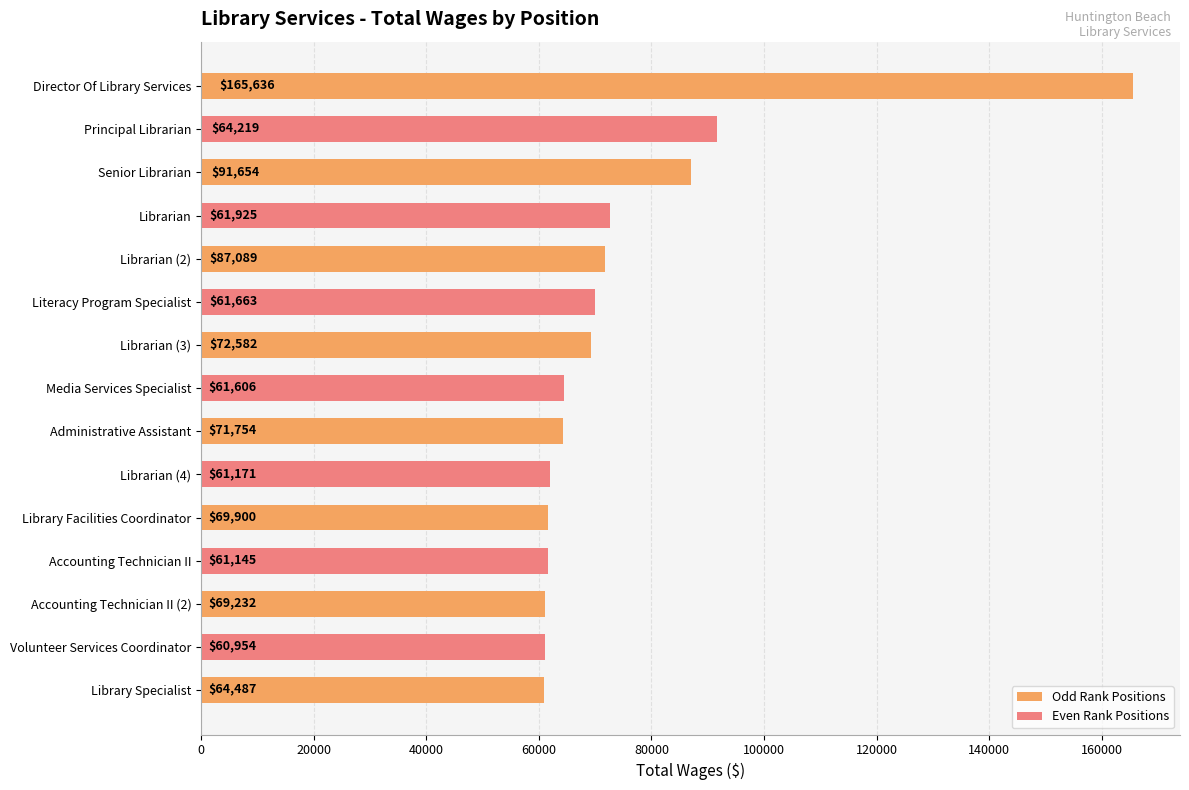

The value at Library Facilities Coordinator is 61663. True or false?

True